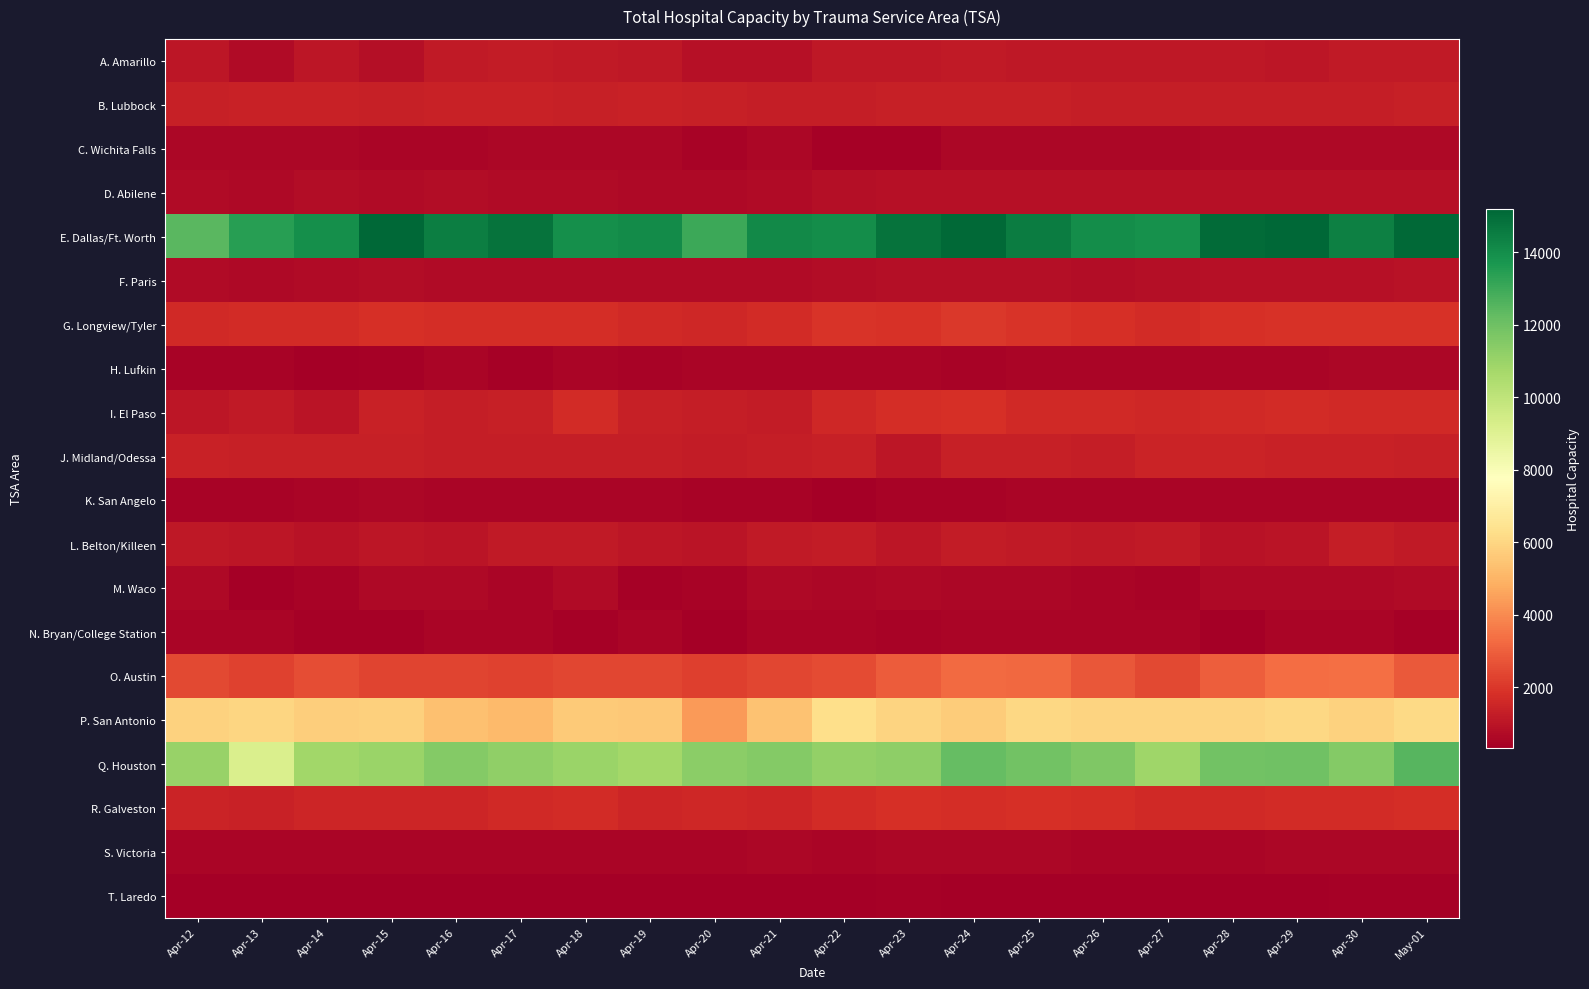

Reading left to right, extract all data points from this chart.

A. Amarillo: Apr-12=1030	Apr-13=678	Apr-14=1032	Apr-15=841	Apr-16=1190	Apr-17=1198	Apr-18=1183	Apr-19=1083	Apr-20=858	Apr-21=858	Apr-22=1084	Apr-23=1111	Apr-24=1192	Apr-25=1126	Apr-26=1110	Apr-27=1128	Apr-28=1101	Apr-29=1064	Apr-30=1180	May-01=1187
B. Lubbock: Apr-12=1368	Apr-13=1372	Apr-14=1394	Apr-15=1360	Apr-16=1403	Apr-17=1404	Apr-18=1362	Apr-19=1386	Apr-20=1336	Apr-21=1303	Apr-22=1297	Apr-23=1325	Apr-24=1322	Apr-25=1317	Apr-26=1277	Apr-27=1277	Apr-28=1282	Apr-29=1296	Apr-30=1293	May-01=1327
C. Wichita Falls: Apr-12=588	Apr-13=589	Apr-14=572	Apr-15=529	Apr-16=546	Apr-17=581	Apr-18=575	Apr-19=599	Apr-20=445	Apr-21=563	Apr-22=428	Apr-23=434	Apr-24=579	Apr-25=587	Apr-26=605	Apr-27=604	Apr-28=635	Apr-29=641	Apr-30=618	May-01=614
D. Abilene: Apr-12=693	Apr-13=624	Apr-14=766	Apr-15=722	Apr-16=734	Apr-17=711	Apr-18=684	Apr-19=666	Apr-20=621	Apr-21=721	Apr-22=834	Apr-23=861	Apr-24=866	Apr-25=872	Apr-26=849	Apr-27=851	Apr-28=881	Apr-29=884	Apr-30=887	May-01=864
E. Dallas/Ft. Worth: Apr-12=12442	Apr-13=13442	Apr-14=13936	Apr-15=15190	Apr-16=14467	Apr-17=14794	Apr-18=13965	Apr-19=14067	Apr-20=12998	Apr-21=14113	Apr-22=14021	Apr-23=14786	Apr-24=15096	Apr-25=14527	Apr-26=13998	Apr-27=13912	Apr-28=15025	Apr-29=15179	Apr-30=14425	May-01=15112
F. Paris: Apr-12=682	Apr-13=666	Apr-14=675	Apr-15=731	Apr-16=711	Apr-17=698	Apr-18=682	Apr-19=679	Apr-20=683	Apr-21=700	Apr-22=786	Apr-23=830	Apr-24=839	Apr-25=824	Apr-26=787	Apr-27=823	Apr-28=865	Apr-29=861	Apr-30=885	May-01=941
G. Longview/Tyler: Apr-12=1635	Apr-13=1666	Apr-14=1708	Apr-15=1775	Apr-16=1721	Apr-17=1731	Apr-18=1732	Apr-19=1602	Apr-20=1570	Apr-21=1689	Apr-22=1909	Apr-23=1857	Apr-24=2011	Apr-25=1894	Apr-26=1810	Apr-27=1708	Apr-28=1784	Apr-29=1846	Apr-30=1872	May-01=1873
H. Lufkin: Apr-12=447	Apr-13=451	Apr-14=366	Apr-15=384	Apr-16=528	Apr-17=427	Apr-18=507	Apr-19=484	Apr-20=506	Apr-21=505	Apr-22=549	Apr-23=502	Apr-24=486	Apr-25=510	Apr-26=519	Apr-27=518	Apr-28=530	Apr-29=539	Apr-30=566	May-01=567
I. El Paso: Apr-12=1030	Apr-13=1164	Apr-14=1011	Apr-15=1420	Apr-16=1309	Apr-17=1328	Apr-18=1713	Apr-19=1355	Apr-20=1293	Apr-21=1236	Apr-22=1585	Apr-23=1727	Apr-24=1794	Apr-25=1650	Apr-26=1614	Apr-27=1570	Apr-28=1638	Apr-29=1681	Apr-30=1646	May-01=1636
J. Midland/Odessa: Apr-12=1395	Apr-13=1365	Apr-14=1317	Apr-15=1321	Apr-16=1273	Apr-17=1303	Apr-18=1297	Apr-19=1258	Apr-20=1236	Apr-21=1283	Apr-22=1358	Apr-23=1052	Apr-24=1328	Apr-25=1350	Apr-26=1287	Apr-27=1446	Apr-28=1450	Apr-29=1379	Apr-30=1375	May-01=1365
K. San Angelo: Apr-12=492	Apr-13=492	Apr-14=508	Apr-15=559	Apr-16=531	Apr-17=537	Apr-18=523	Apr-19=498	Apr-20=486	Apr-21=494	Apr-22=381	Apr-23=479	Apr-24=470	Apr-25=552	Apr-26=527	Apr-27=501	Apr-28=535	Apr-29=535	Apr-30=553	May-01=543
L. Belton/Killeen: Apr-12=1097	Apr-13=1030	Apr-14=955	Apr-15=1041	Apr-16=996	Apr-17=1139	Apr-18=1175	Apr-19=1032	Apr-20=999	Apr-21=1162	Apr-22=1231	Apr-23=1051	Apr-24=1205	Apr-25=1192	Apr-26=1089	Apr-27=1193	Apr-28=941	Apr-29=996	Apr-30=1302	May-01=1181
M. Waco: Apr-12=625	Apr-13=371	Apr-14=470	Apr-15=632	Apr-16=637	Apr-17=499	Apr-18=679	Apr-19=415	Apr-20=495	Apr-21=625	Apr-22=563	Apr-23=623	Apr-24=603	Apr-25=608	Apr-26=532	Apr-27=484	Apr-28=622	Apr-29=631	Apr-30=620	May-01=682
N. Bryan/College Station: Apr-12=512	Apr-13=521	Apr-14=404	Apr-15=415	Apr-16=530	Apr-17=523	Apr-18=419	Apr-19=530	Apr-20=376	Apr-21=528	Apr-22=536	Apr-23=497	Apr-24=535	Apr-25=542	Apr-26=514	Apr-27=513	Apr-28=323	Apr-29=527	Apr-30=536	May-01=404
O. Austin: Apr-12=2467	Apr-13=2255	Apr-14=2575	Apr-15=2309	Apr-16=2352	Apr-17=2272	Apr-18=2380	Apr-19=2412	Apr-20=2238	Apr-21=2392	Apr-22=2529	Apr-23=2910	Apr-24=3257	Apr-25=3181	Apr-26=2772	Apr-27=2442	Apr-28=2947	Apr-29=3314	Apr-30=3349	May-01=2842
P. San Antonio: Apr-12=5886	Apr-13=6001	Apr-14=5769	Apr-15=5784	Apr-16=5352	Apr-17=5152	Apr-18=5626	Apr-19=5592	Apr-20=4369	Apr-21=5424	Apr-22=6268	Apr-23=5901	Apr-24=5701	Apr-25=6019	Apr-26=5945	Apr-27=5909	Apr-28=5909	Apr-29=6047	Apr-30=5860	May-01=6109
Q. Houston: Apr-12=11011	Apr-13=9178	Apr-14=10785	Apr-15=10973	Apr-16=11512	Apr-17=11222	Apr-18=10986	Apr-19=10760	Apr-20=11342	Apr-21=11513	Apr-22=11144	Apr-23=11292	Apr-24=12184	Apr-25=11924	Apr-26=11640	Apr-27=10862	Apr-28=11921	Apr-29=11953	Apr-30=11529	May-01=12511
R. Galveston: Apr-12=1439	Apr-13=1413	Apr-14=1496	Apr-15=1537	Apr-16=1511	Apr-17=1601	Apr-18=1703	Apr-19=1503	Apr-20=1587	Apr-21=1533	Apr-22=1677	Apr-23=1775	Apr-24=1767	Apr-25=1826	Apr-26=1755	Apr-27=1622	Apr-28=1648	Apr-29=1699	Apr-30=1714	May-01=1756
S. Victoria: Apr-12=531	Apr-13=518	Apr-14=538	Apr-15=532	Apr-16=550	Apr-17=551	Apr-18=547	Apr-19=505	Apr-20=524	Apr-21=587	Apr-22=554	Apr-23=564	Apr-24=556	Apr-25=557	Apr-26=548	Apr-27=529	Apr-28=501	Apr-29=579	Apr-30=581	May-01=573
T. Laredo: Apr-12=355	Apr-13=348	Apr-14=327	Apr-15=334	Apr-16=348	Apr-17=366	Apr-18=352	Apr-19=342	Apr-20=325	Apr-21=325	Apr-22=374	Apr-23=390	Apr-24=362	Apr-25=360	Apr-26=380	Apr-27=362	Apr-28=337	Apr-29=377	Apr-30=391	May-01=395